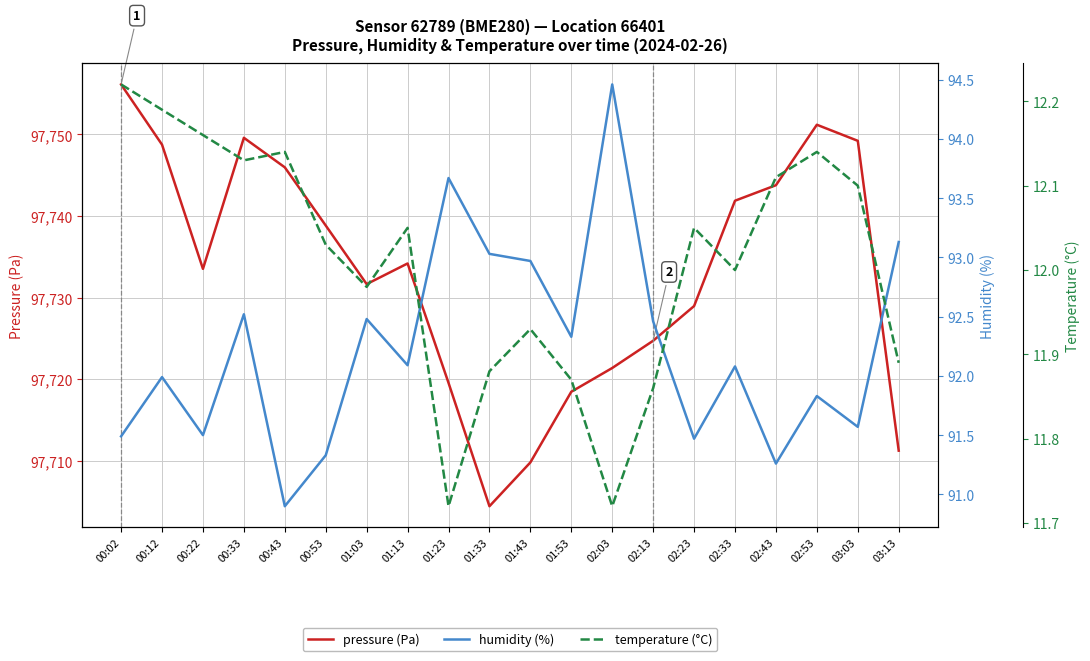

True or false: pressure (Pa) has more than 0 interior local peaks.

True